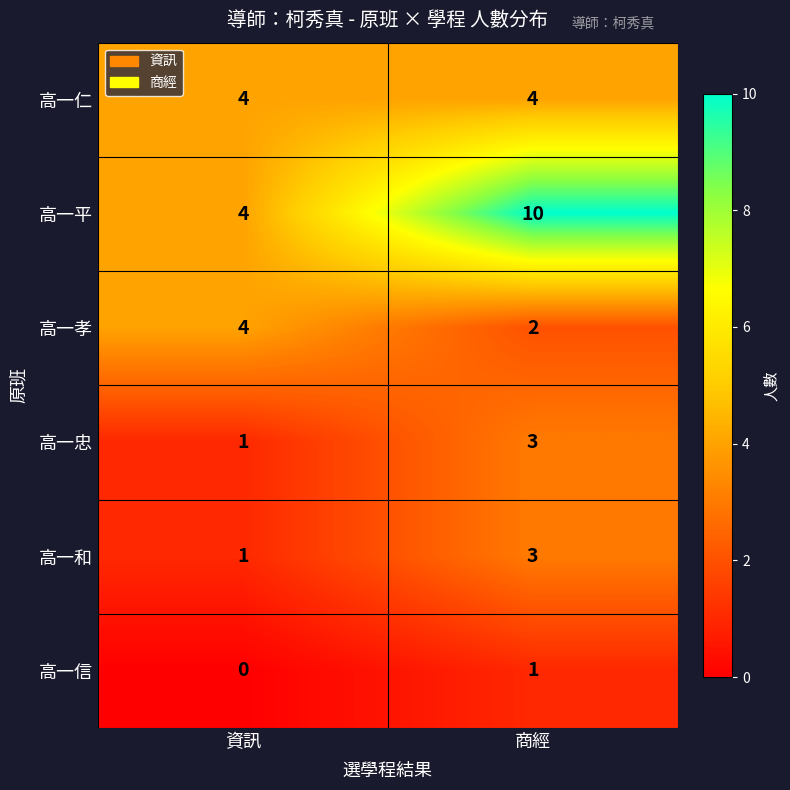

Which series changed the most between 資訊 and 商經?

高一平